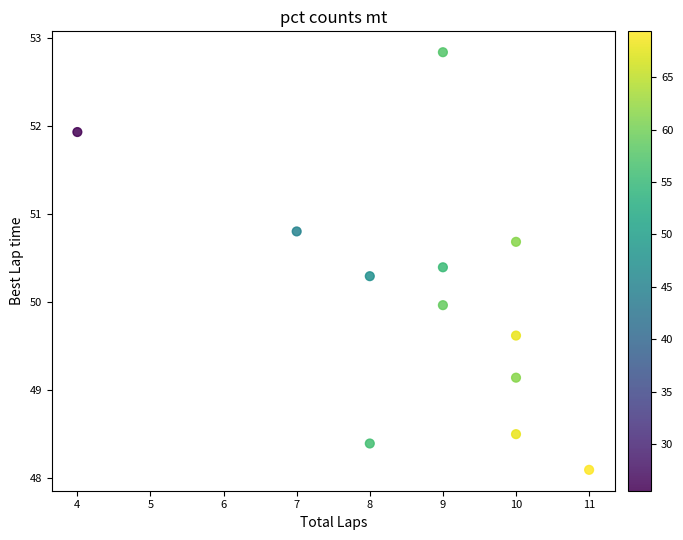

What is the range of Y values (max minus min)?

4.7